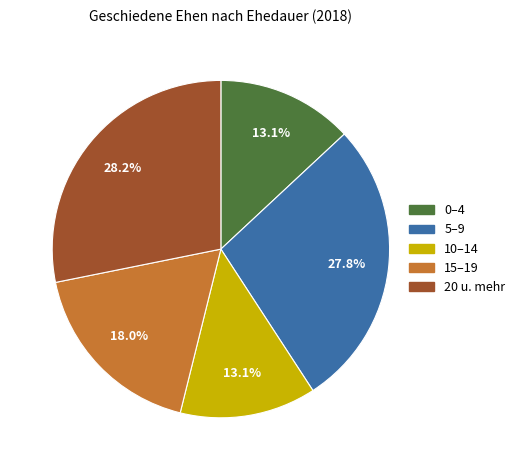

To the nearest percent, what is the difference between the 0–4 and 20 u. mehr slice percentages?

15%